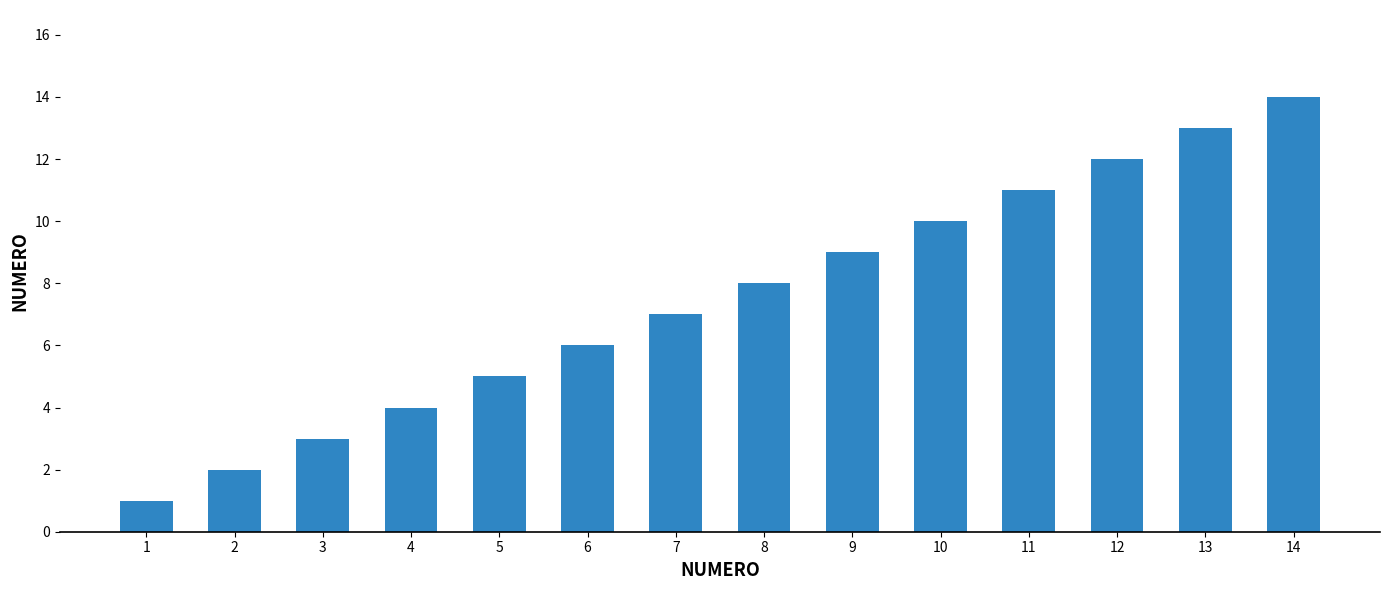

How many categories are shown in the chart?

14